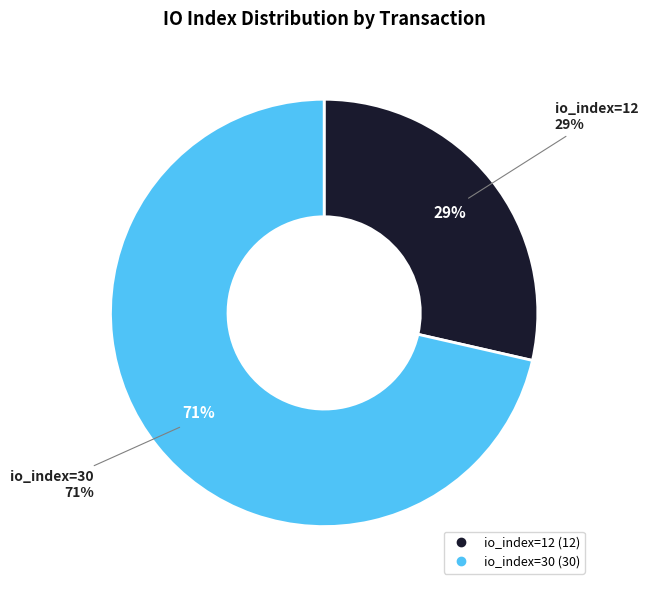

Is there any slice that represents more than half of the pie?

Yes